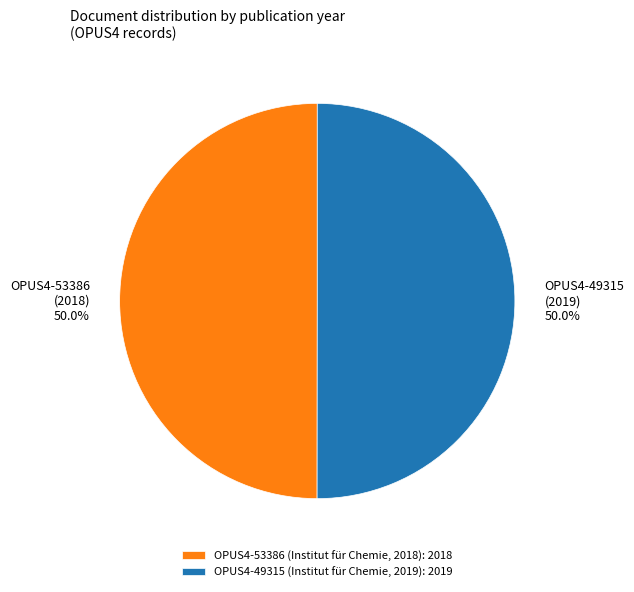

What portion of the pie excludes OPUS4-53386 (2018)?

50.0%